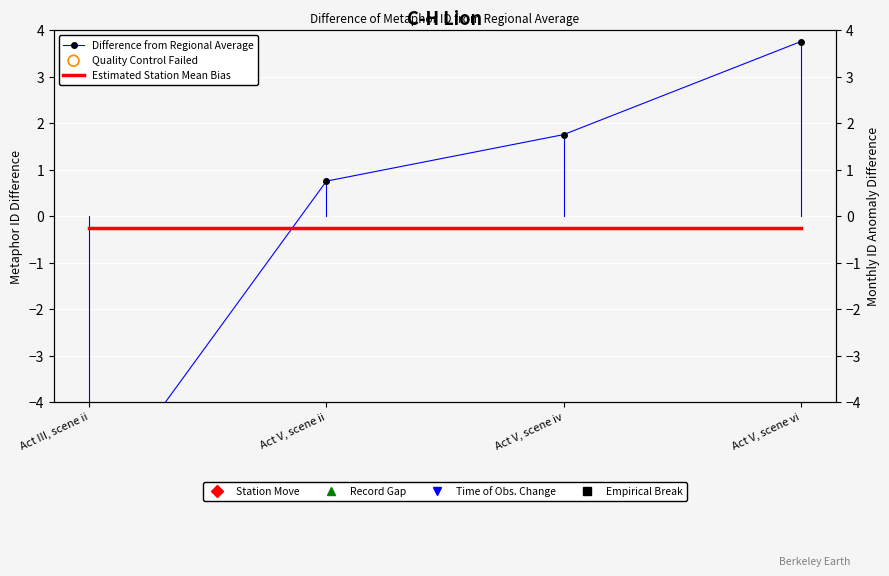

Is the value of Estimated Station Mean Bias at Act V, scene iv greater than the value of Difference from Regional Average at Act V, scene vi?

No